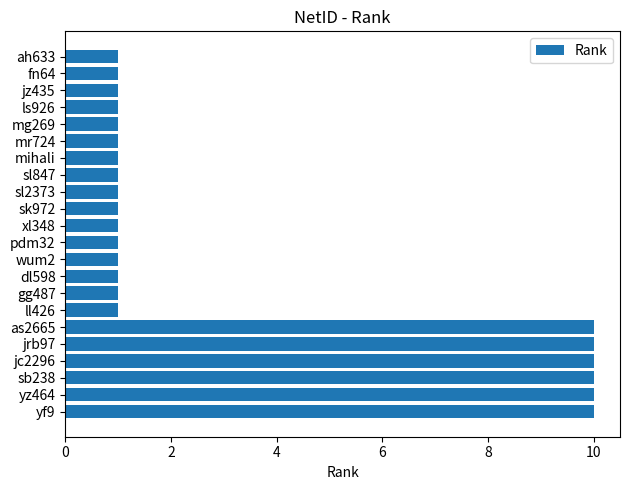

Is it true that the value at jz435 is 1?

True